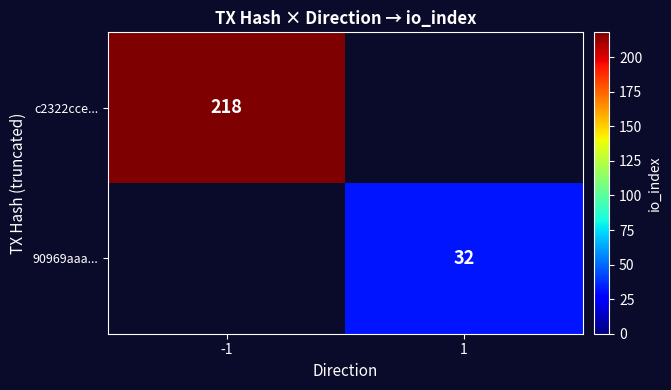

At which category does the chart reach its minimum across all series?

1